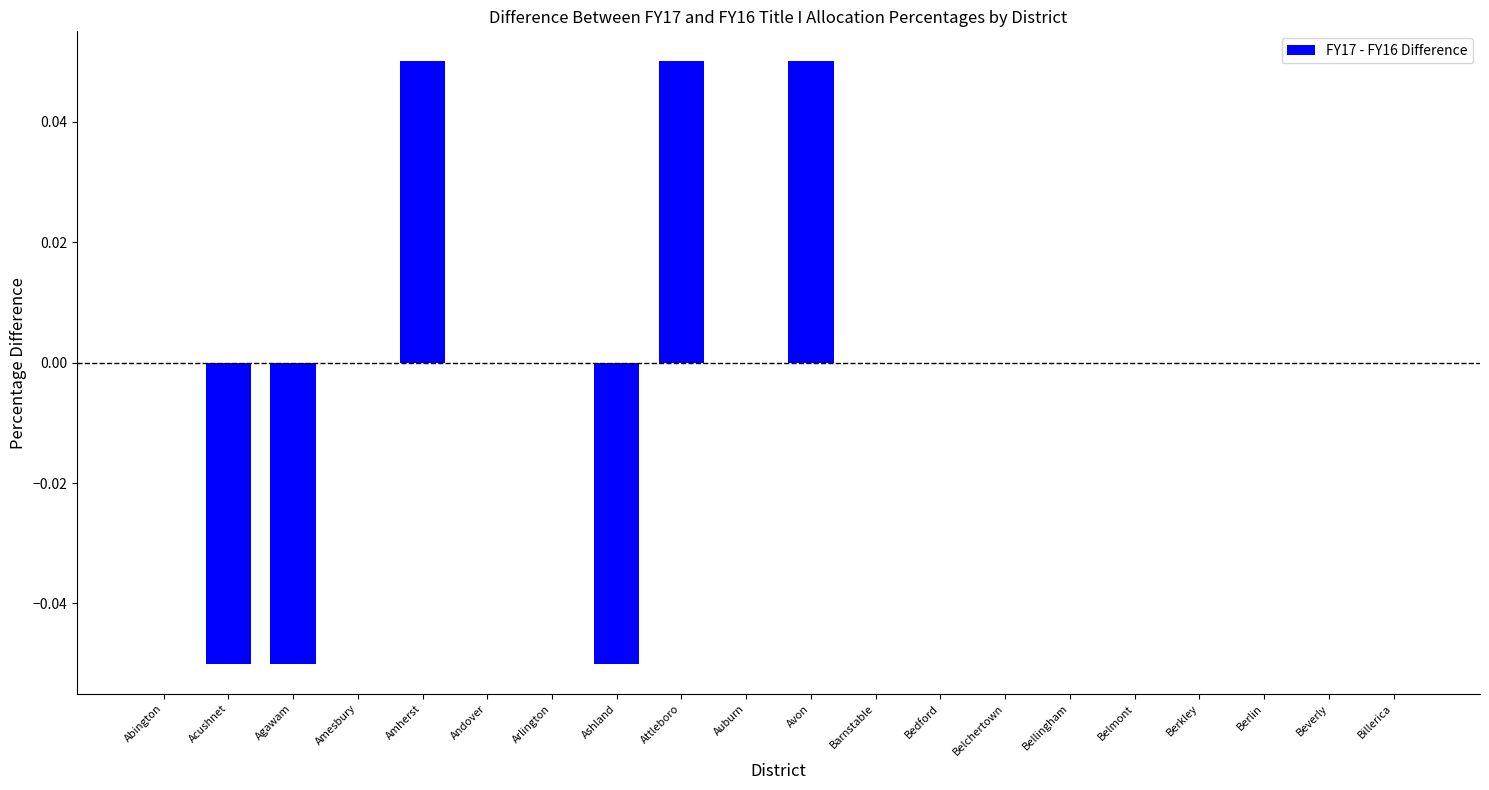

Between Agawam and Abington, which is larger?

Abington